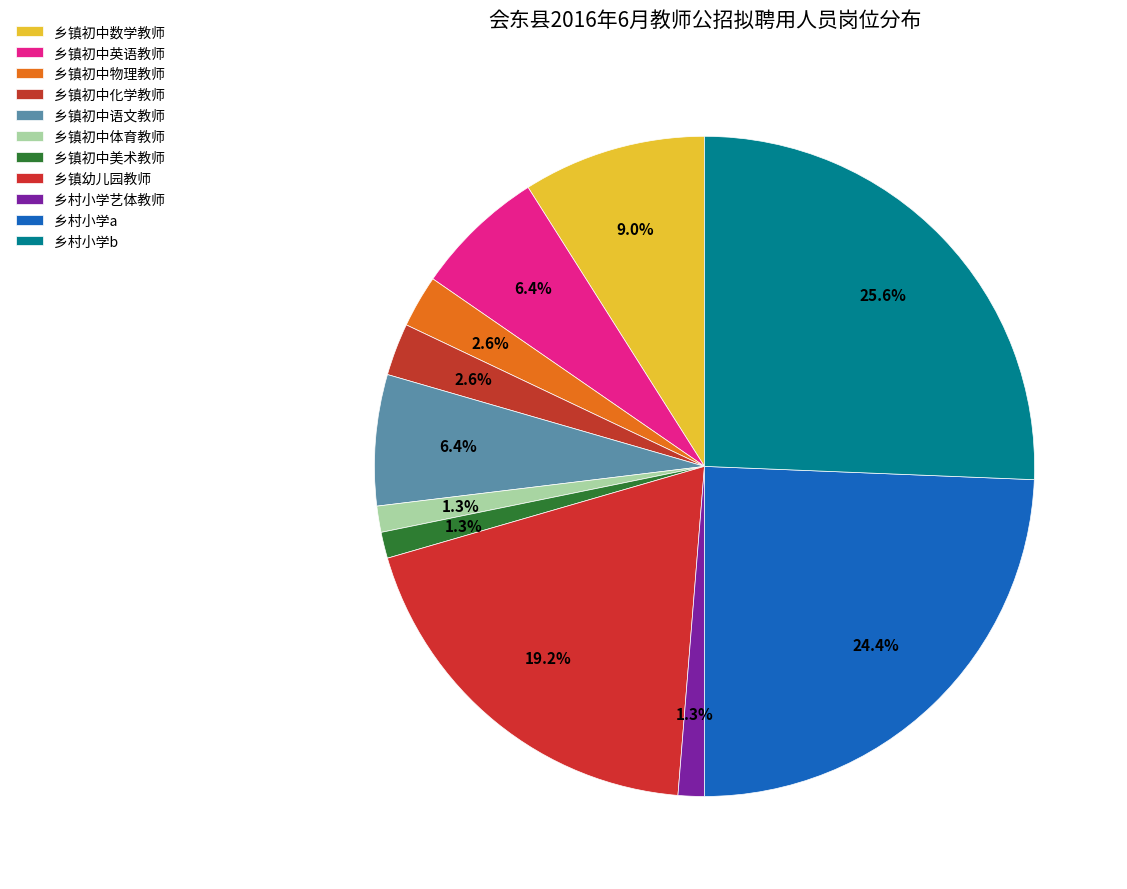

To the nearest percent, what is the difference between the 乡镇幼儿园教师 and 乡镇初中化学教师 slice percentages?

17%